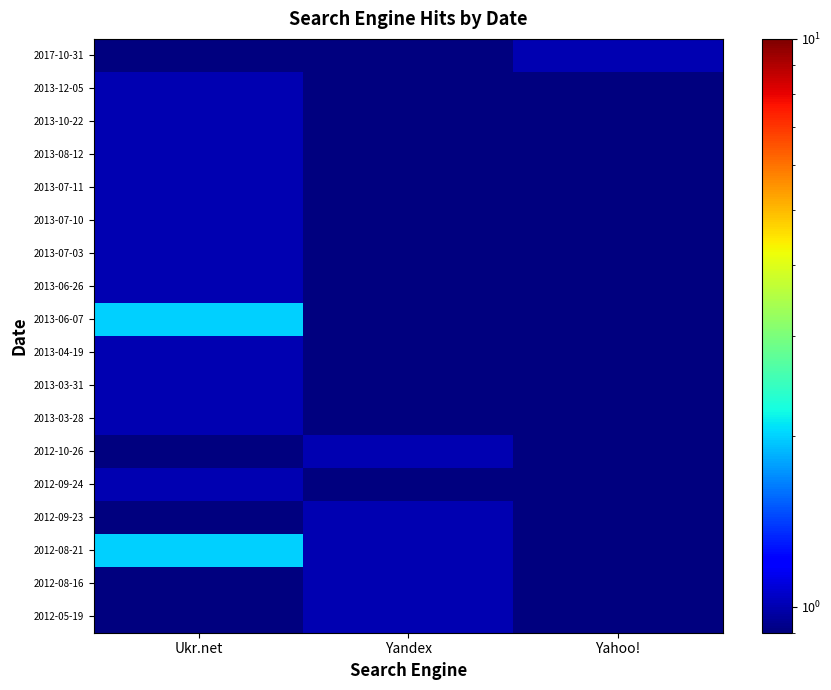

How many series are shown in this chart?

18